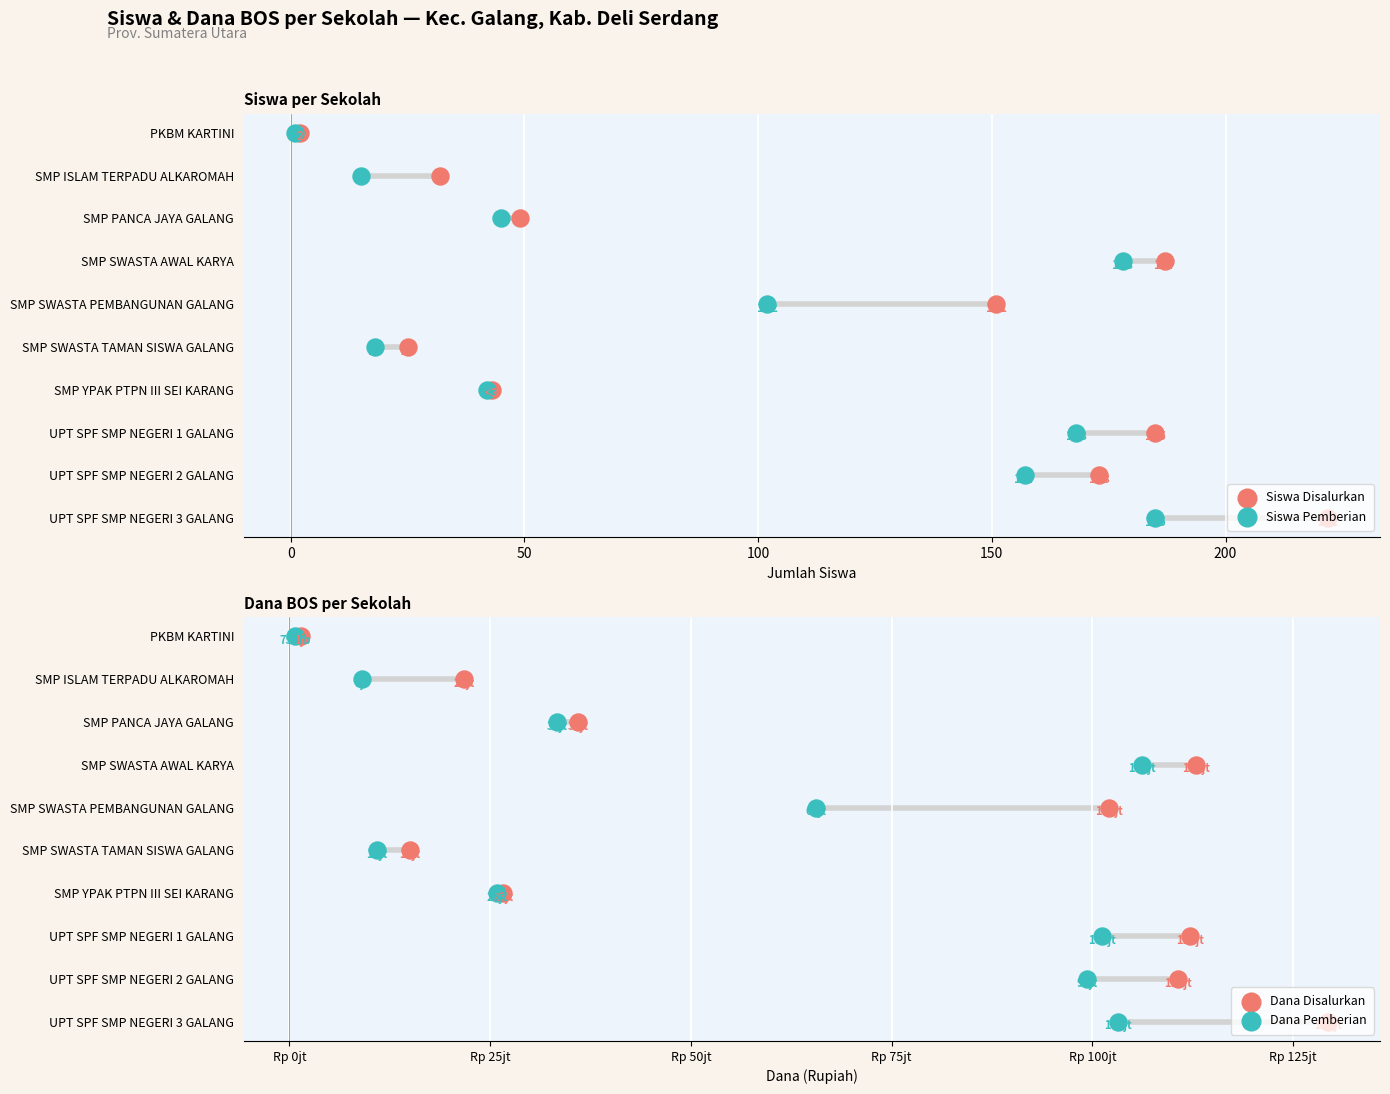

What is the total value across all series at 50?

8